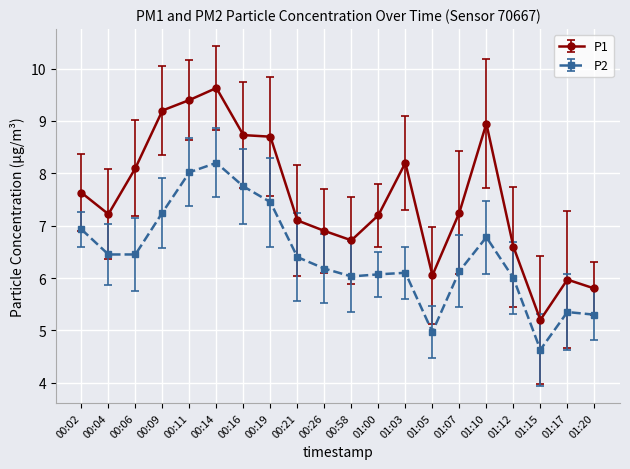

What is the maximum value shown in the chart?

9.6